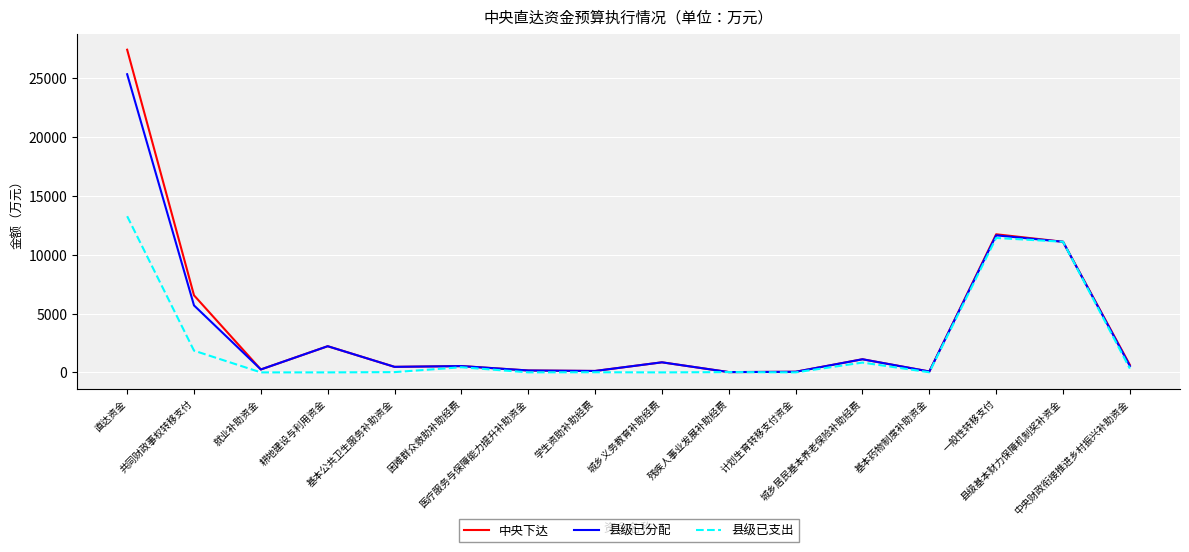

What is the highest value of the 中央下达 series?

27424.5